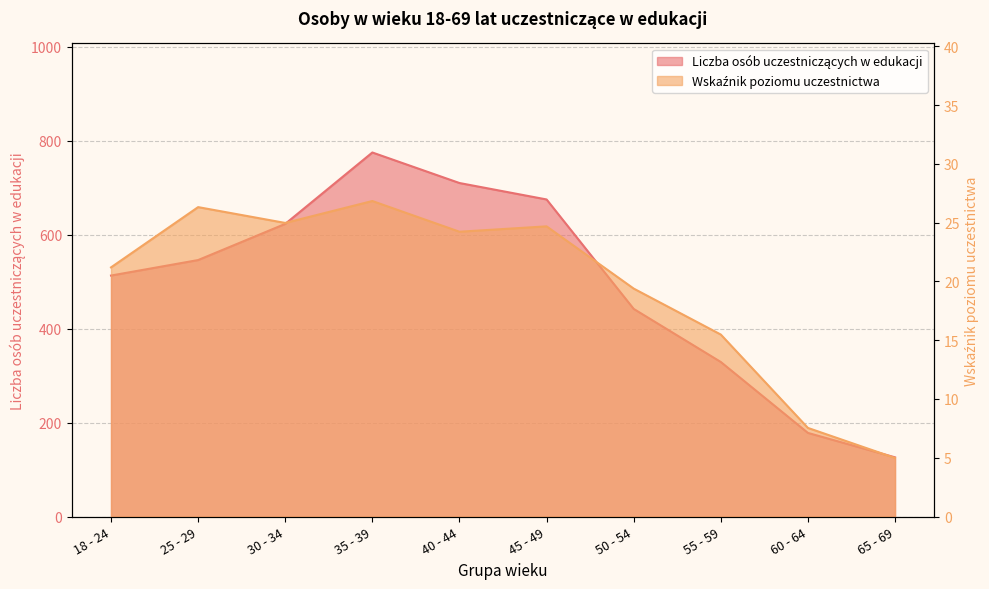

Where does the Liczba osób uczestniczących w edukacji series first go above 546?

30 - 34